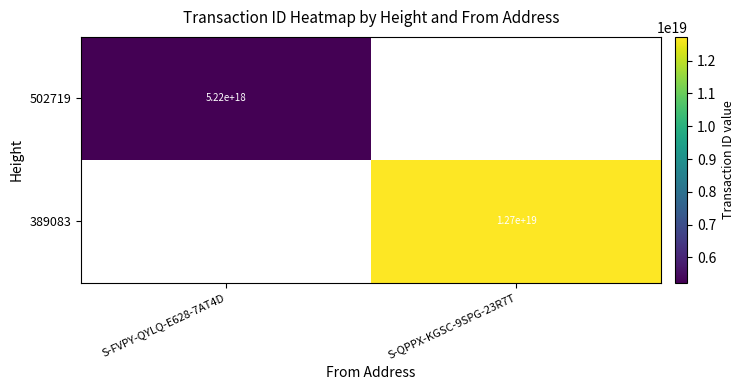

What is the maximum value shown in the chart?

12722684719235201024.0